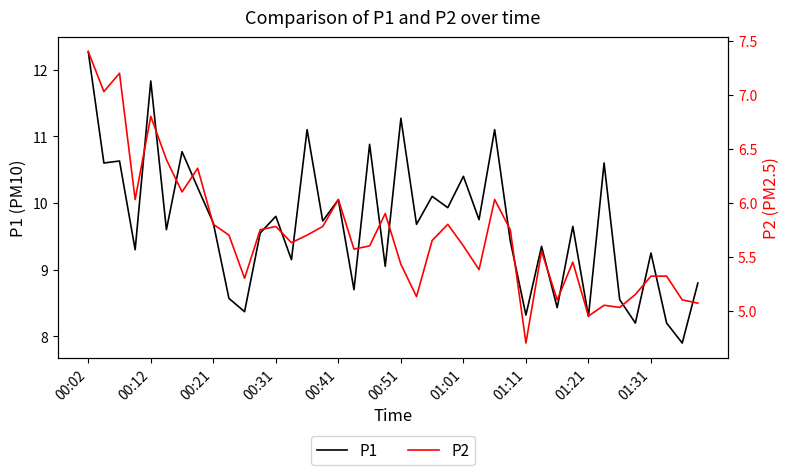

Which series has the largest total across all categories?

P1